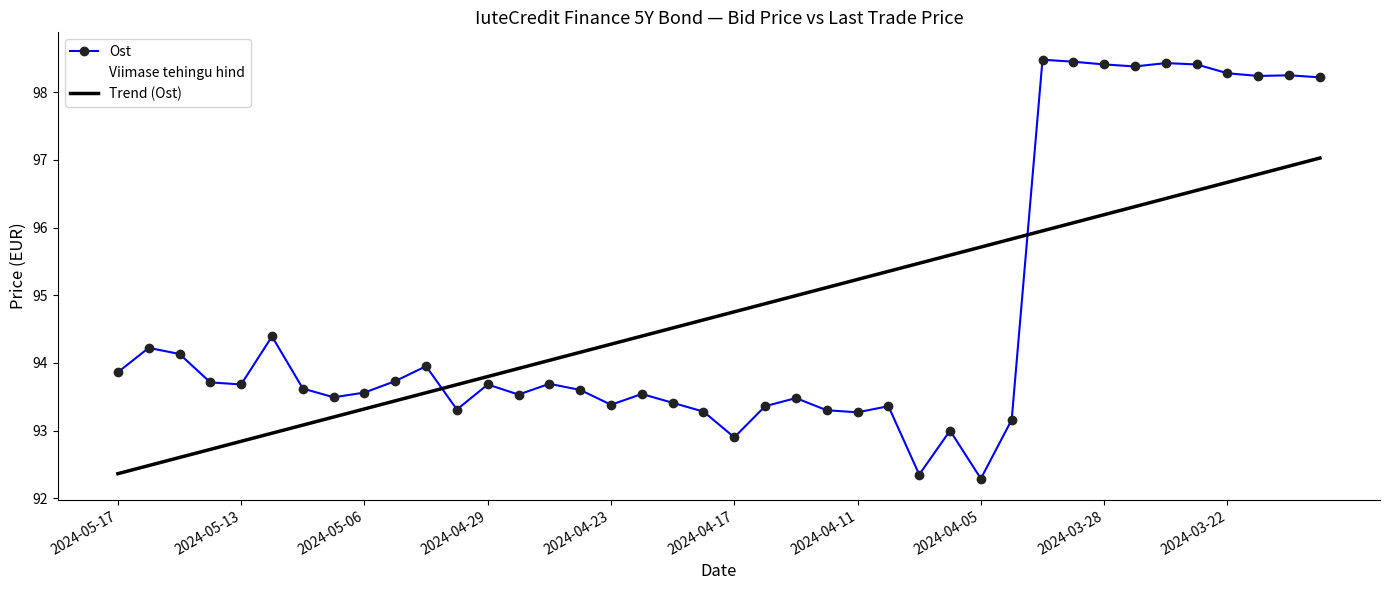

Which series has the largest total across all categories?

Viimase tehingu hind